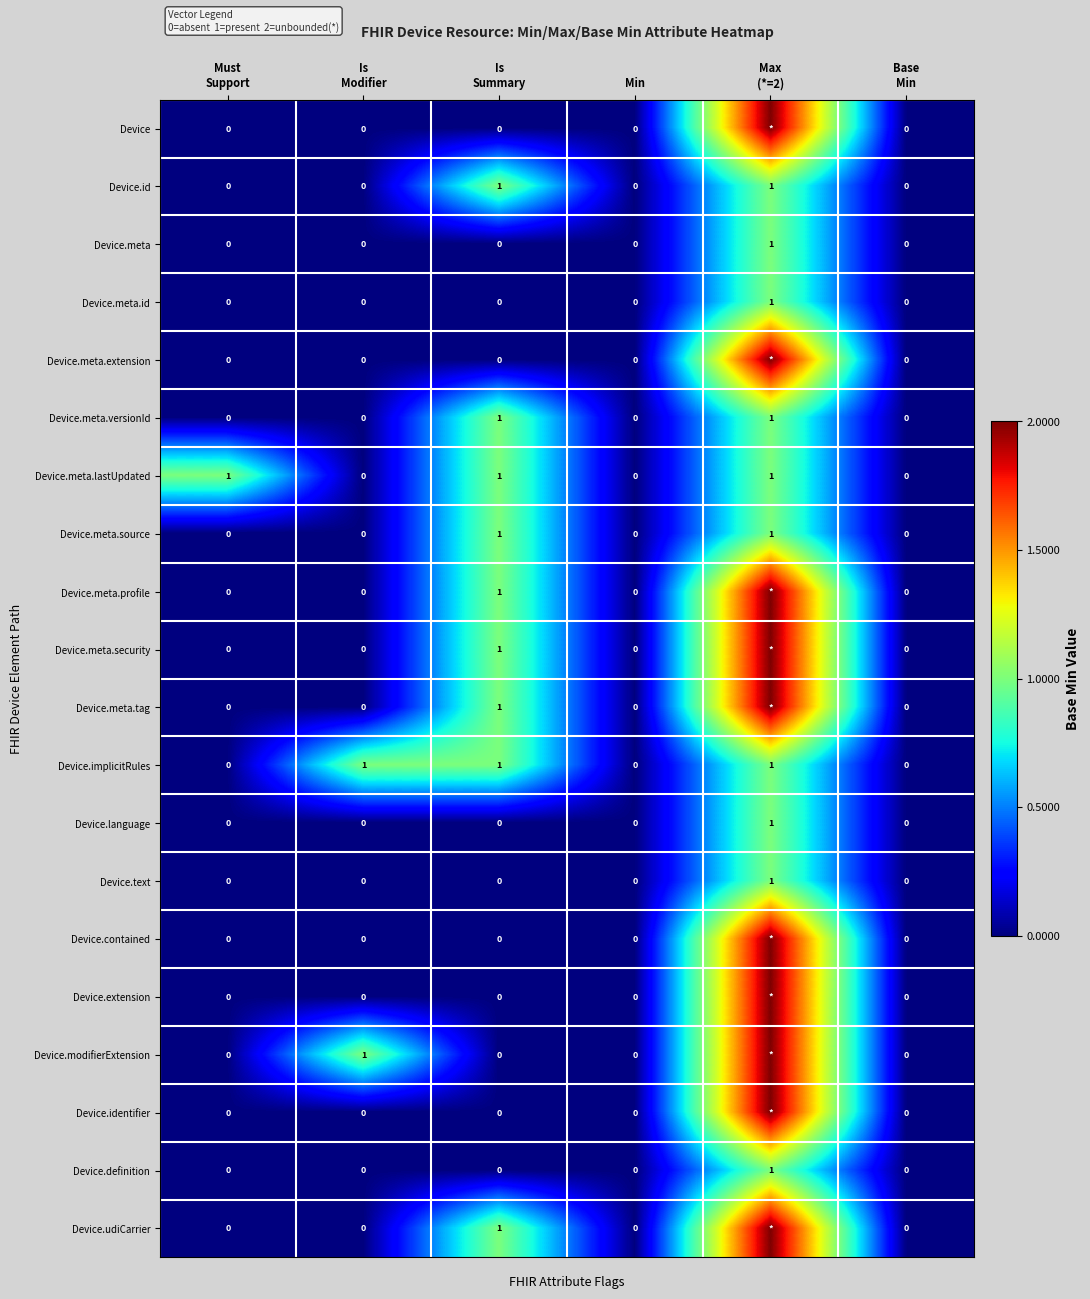

Between Must
Support and Max
(*=2), which is larger?

Max
(*=2)